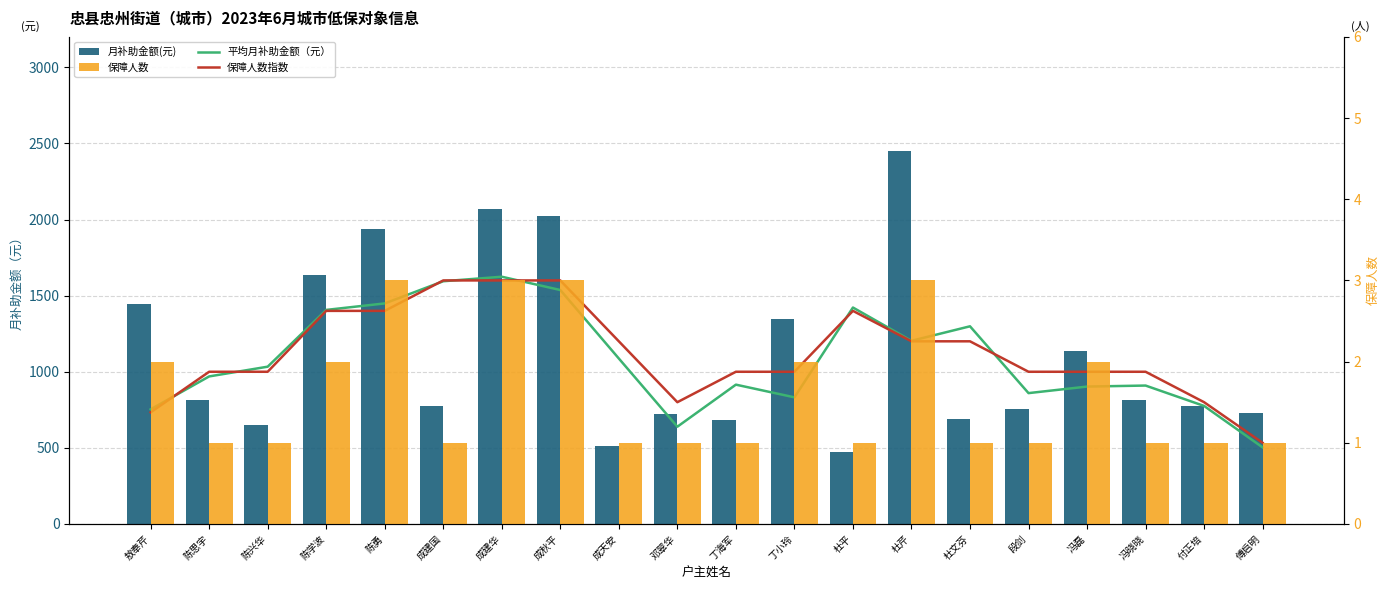

How many values in the 保障人数 series exceed 1?

8